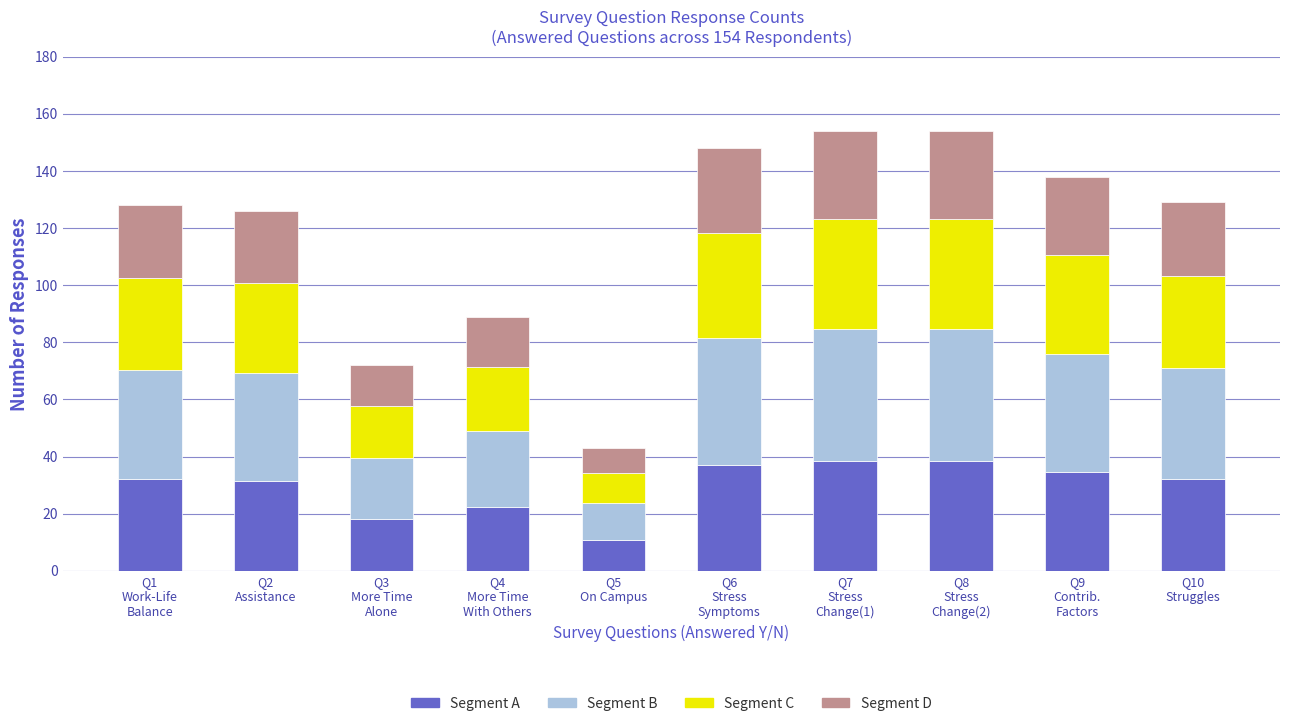

What is the lowest value of the Segment A series?

10.8